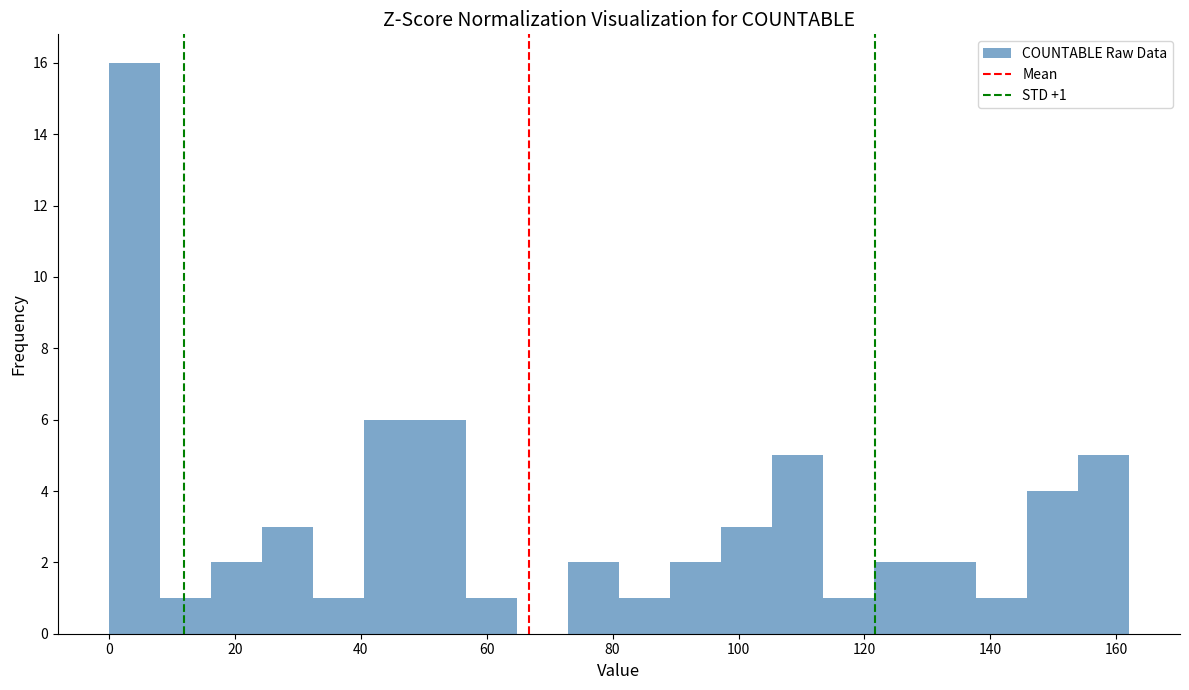

Over which range of the x-axis is the bar tallest?

0 to 8